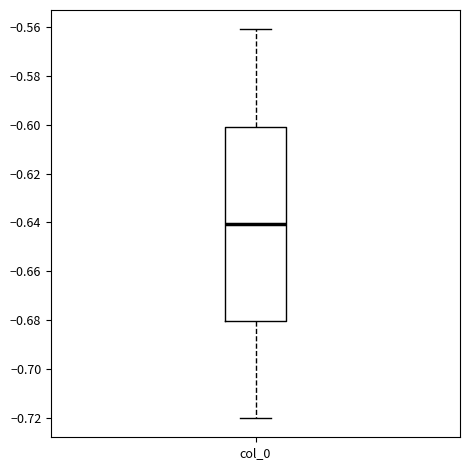

Read this box plot against the y-axis: the position of the median line, the range covered by the box, and the ends of both whiskers. The values are not printed on the chart, so give them approximately, as read against the axis.

median -0.64, box -0.68 to -0.60, whiskers -0.72 to -0.56